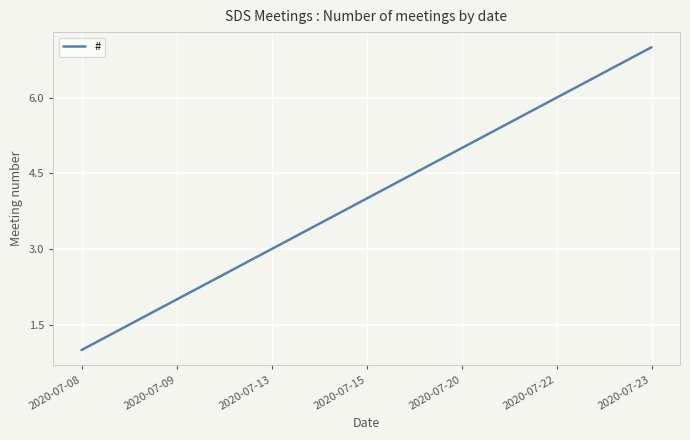

The value at 2020-07-08 is 1. True or false?

True